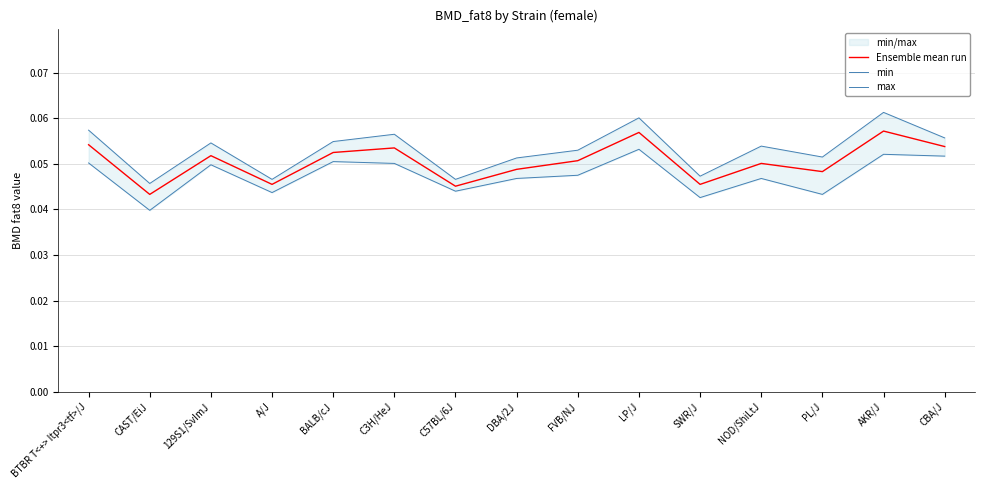

Where is the first local minimum for Ensemble mean run?

CAST/EiJ